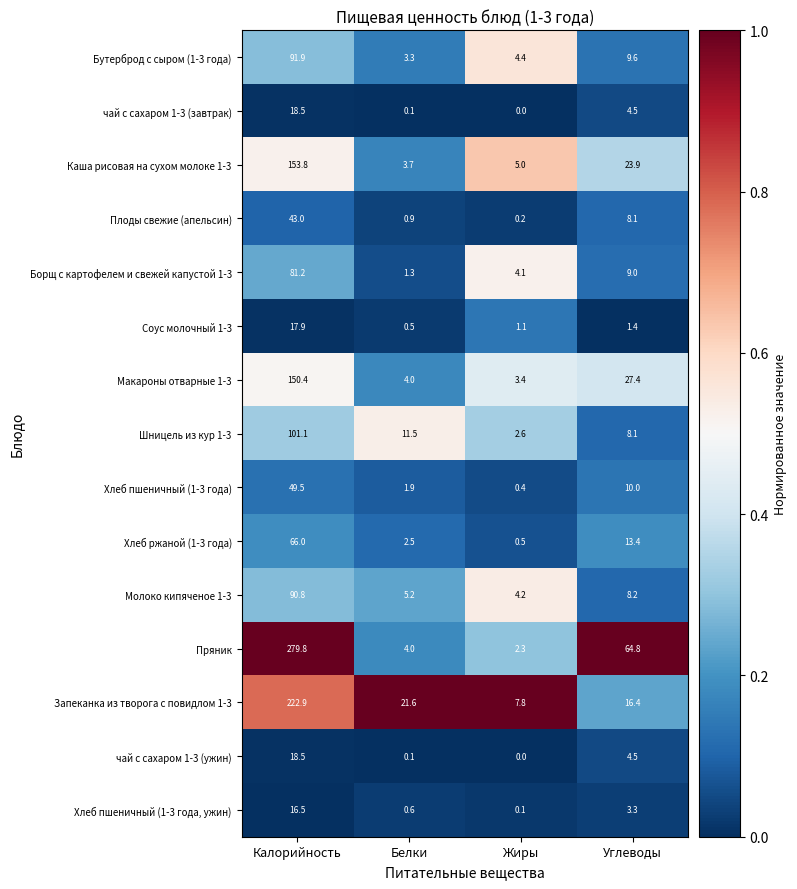

Which category has the lowest value across all series?

Жиры